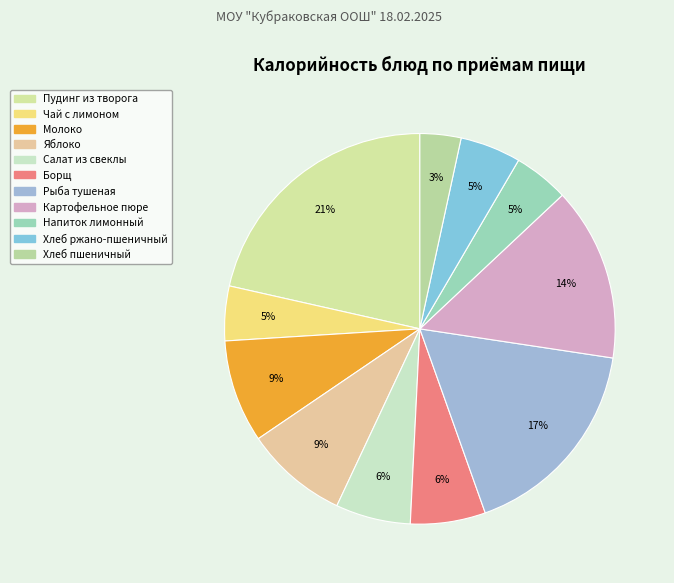

Does Яблоко account for over 50% of the chart?

No